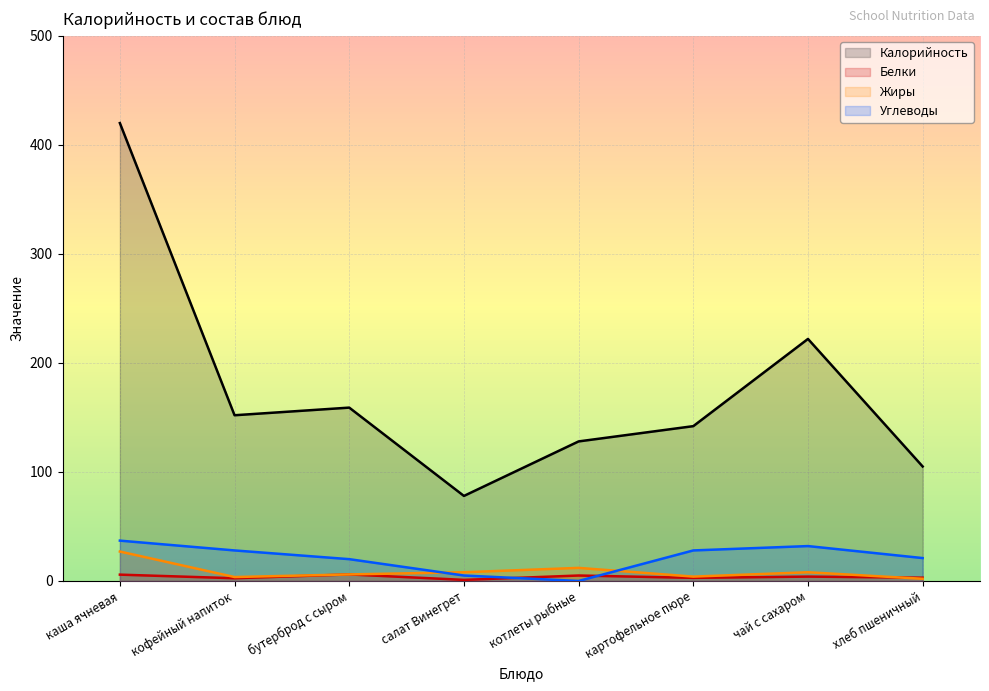

How many intersections are there between Жиры and Углеводы?

2